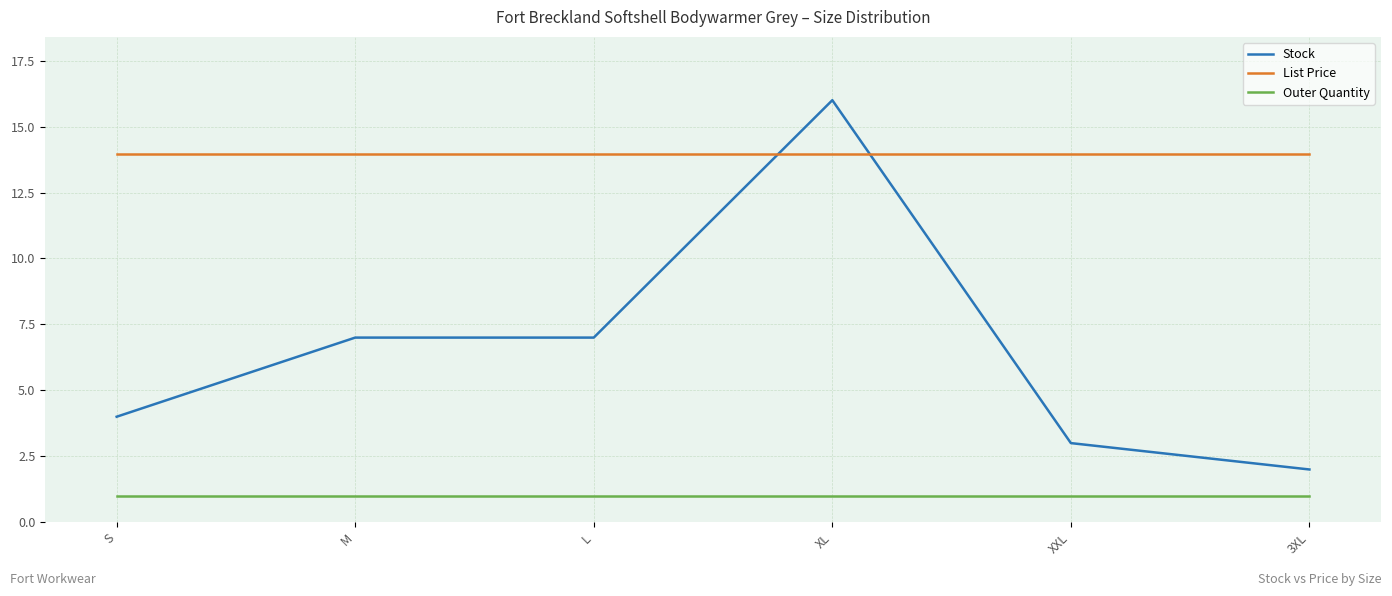

The List Price series shows 13.9 at XL. True or false?

True